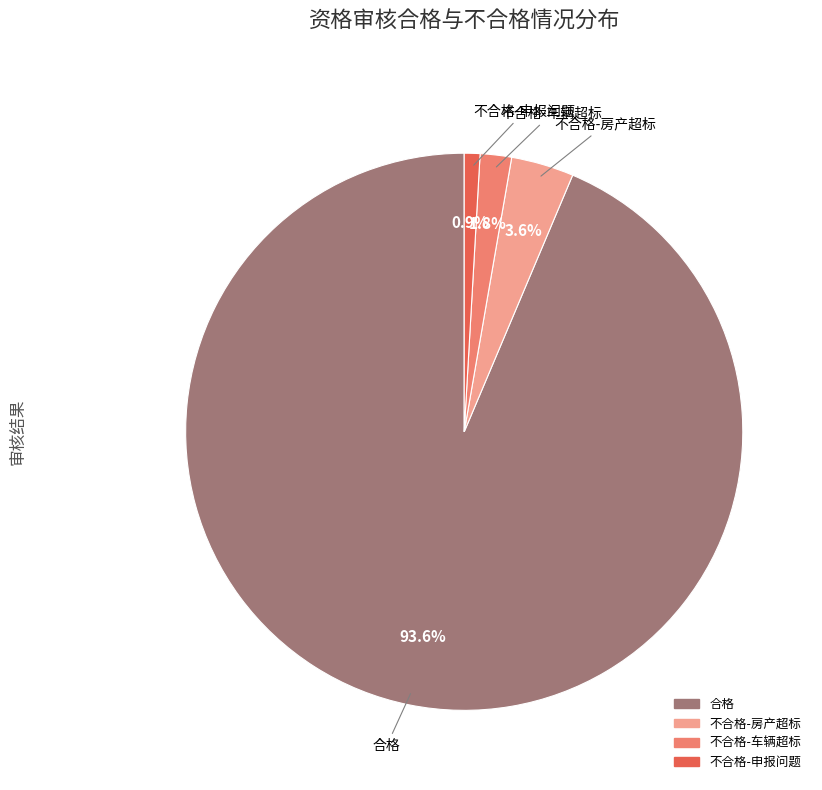

How many slices are in this pie chart?

4